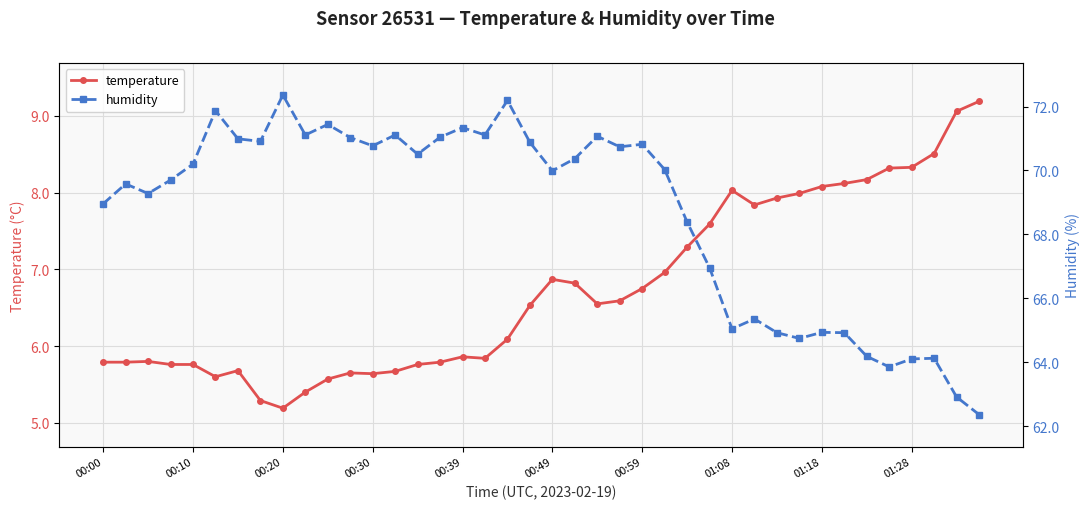

How many values in the temperature series exceed 6?

22